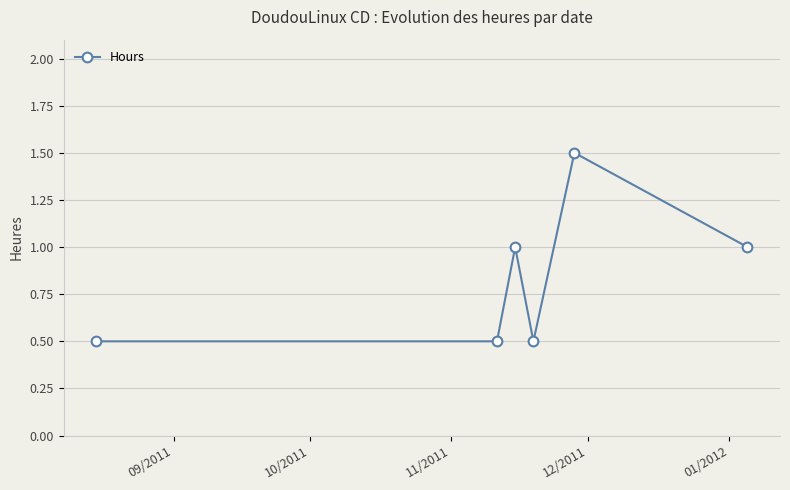

True or false: the data has more than 1 interior local peaks.

True